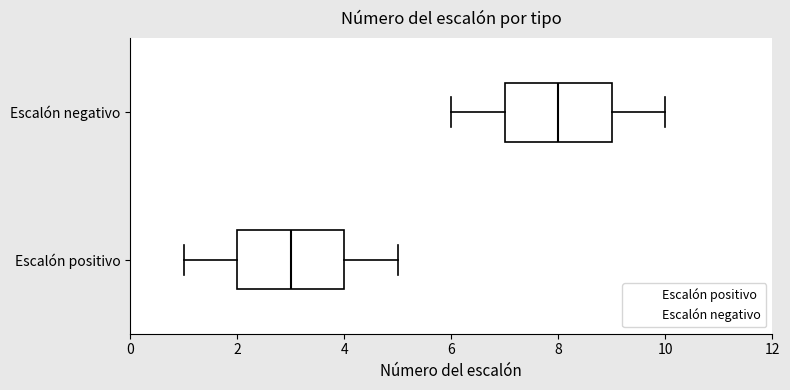

Reading bottom to top, transcribe this box plot: for each box, give where its median line is, the range the box spans, and where its two whiskers end, as read against the x-axis. The values are not printed on the chart, so give them approximately, as read against the axis.

Escalón positivo: median 3, box 2 to 4, whiskers 1 to 5
Escalón negativo: median 8, box 7 to 9, whiskers 6 to 10